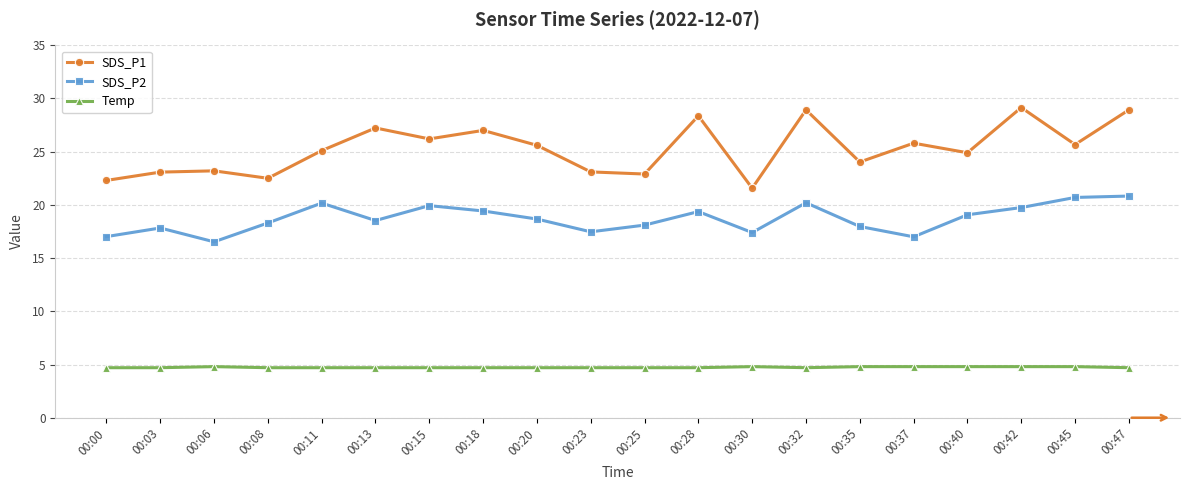

True or false: Temp has more than 0 interior local peaks.

True